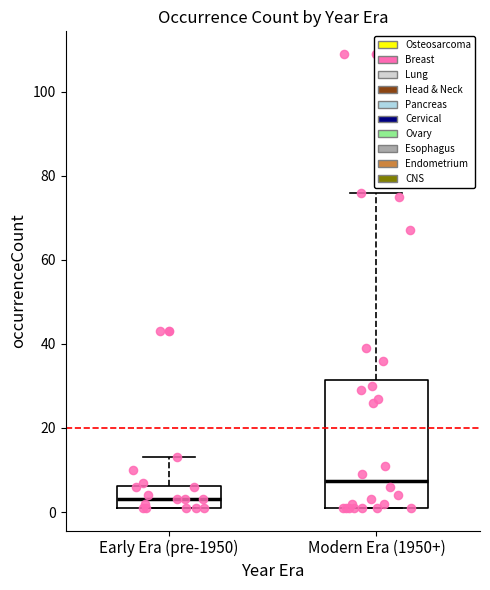

Where is the lower edge of the box for Modern Era (1950+) on the y-axis? The values are not printed on the chart, so give them approximately, as read against the axis.

2